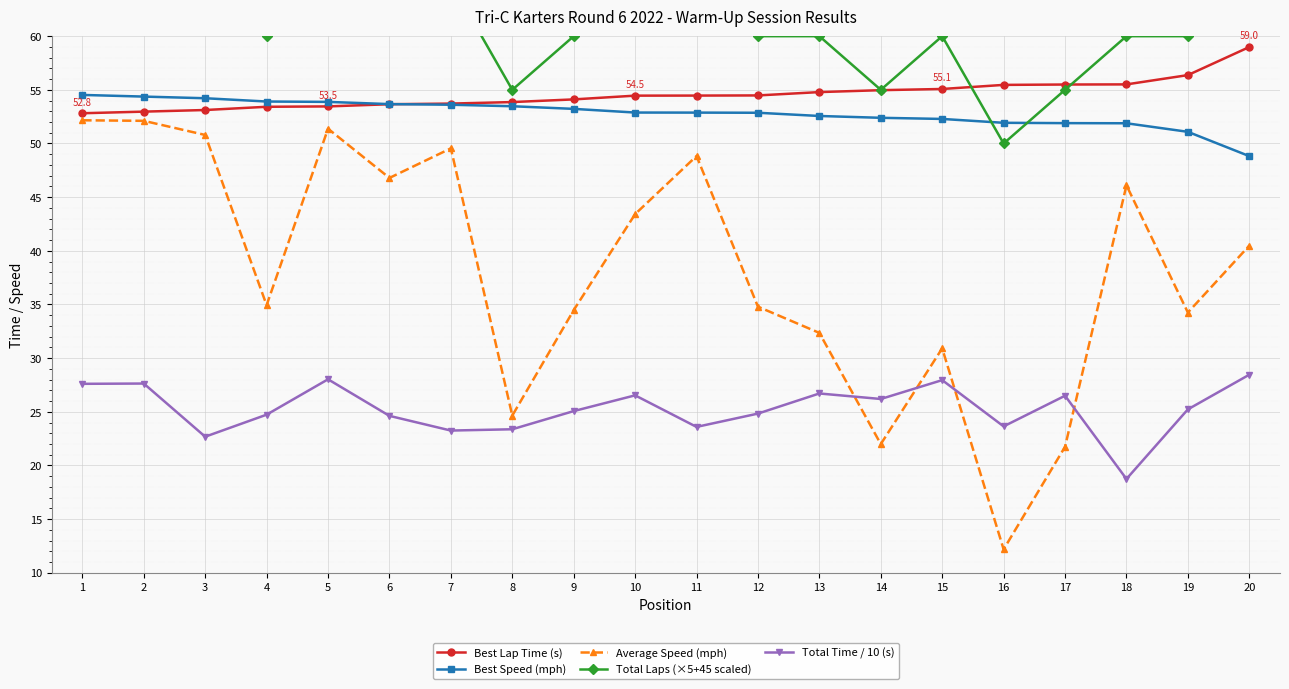

How many series are shown in this chart?

5